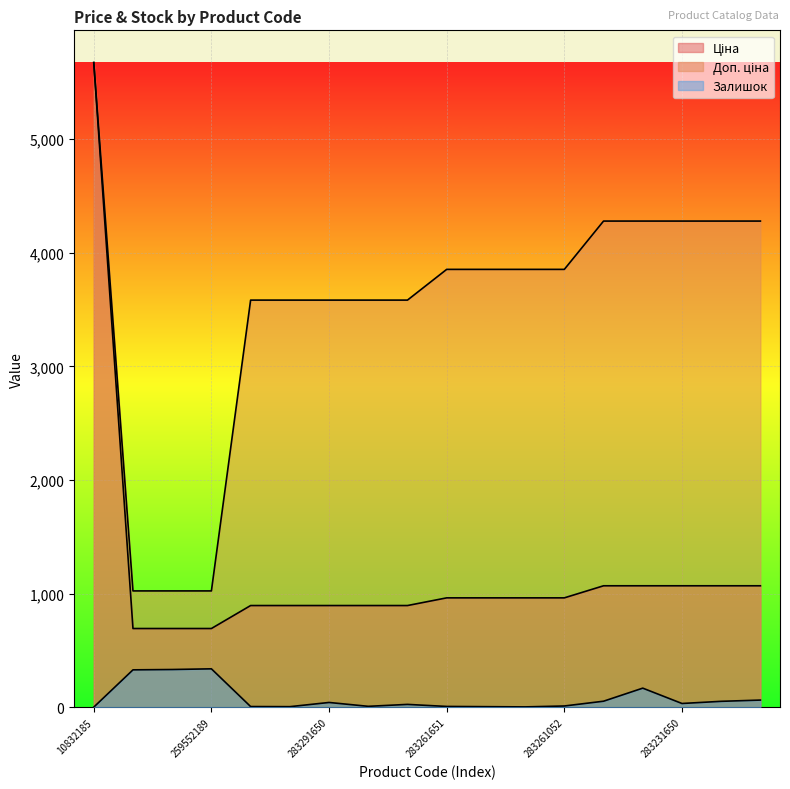

True or false: Доп. ціна and Залишок intersect in this chart.

False